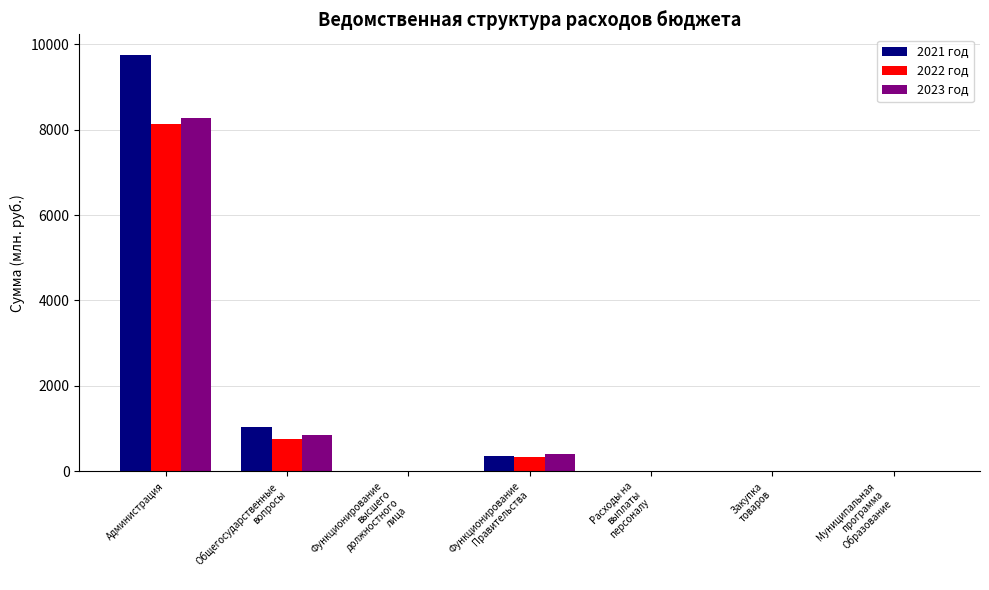

What is the sum of all 2022 год values?

9210.8